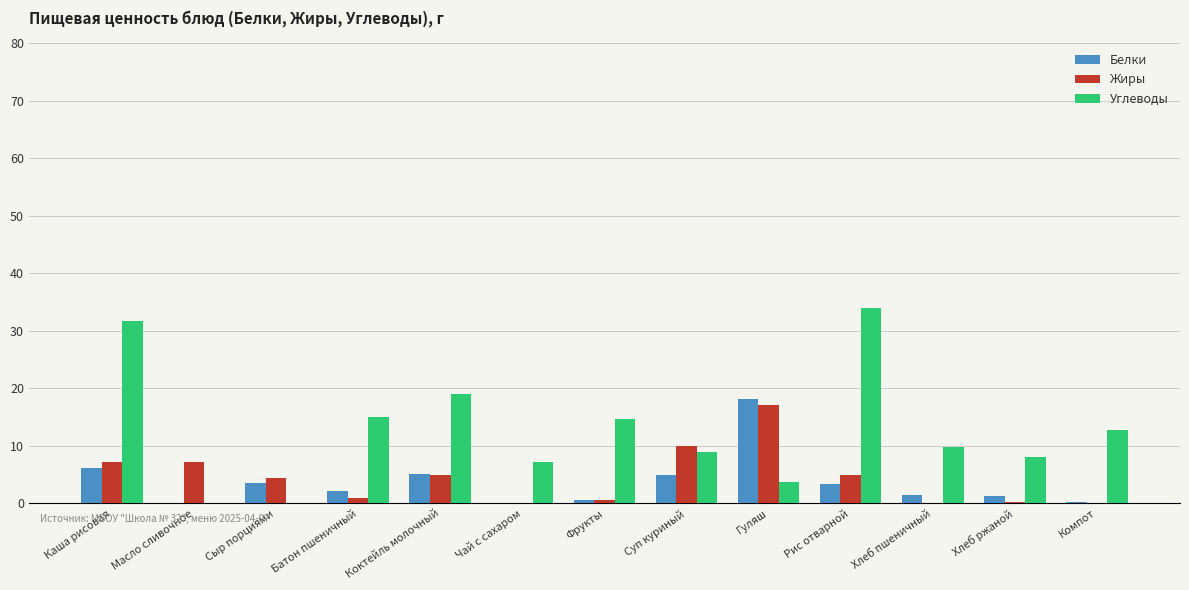

What is the maximum value shown in the chart?

33.9